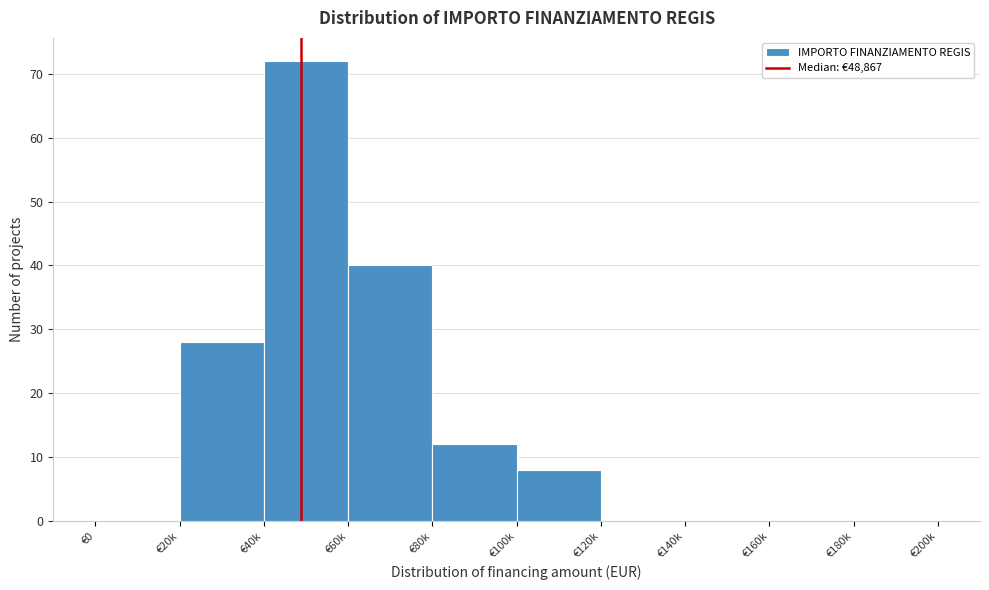

Reading left to right, transcribe all the data shown in this chart.

€0=0	€20k=28	€40k=72	€60k=40	€80k=12	€100k=8	€120k=0	€140k=0	€160k=0	€180k=0